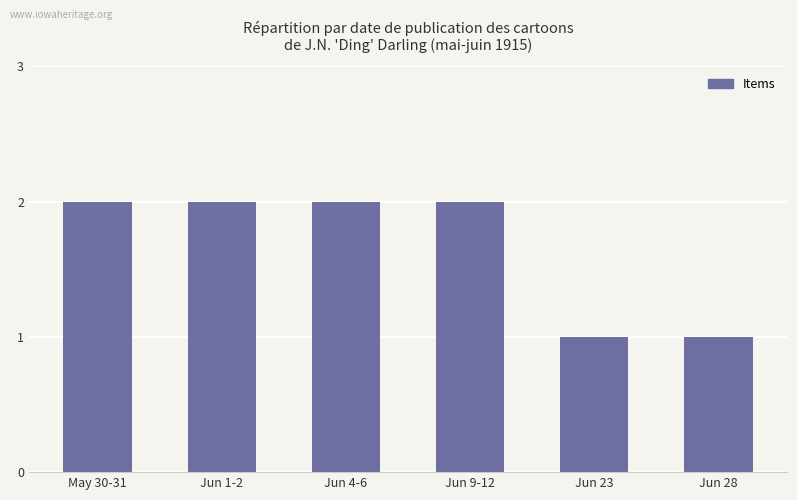

True or false: the data shows 2 at Jun 4-6.

True